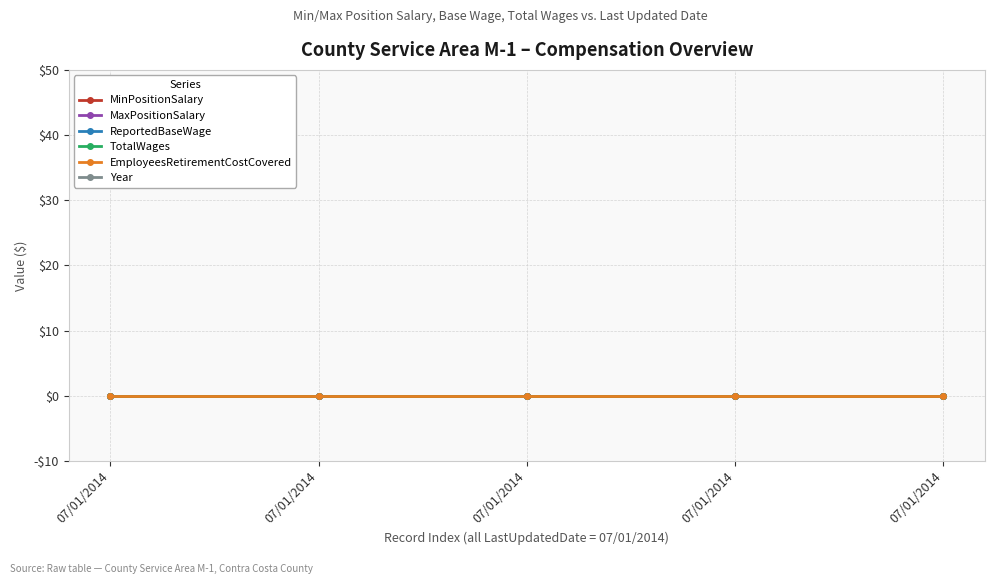

True or false: MinPositionSalary has more than 2 points higher than both neighbors.

False